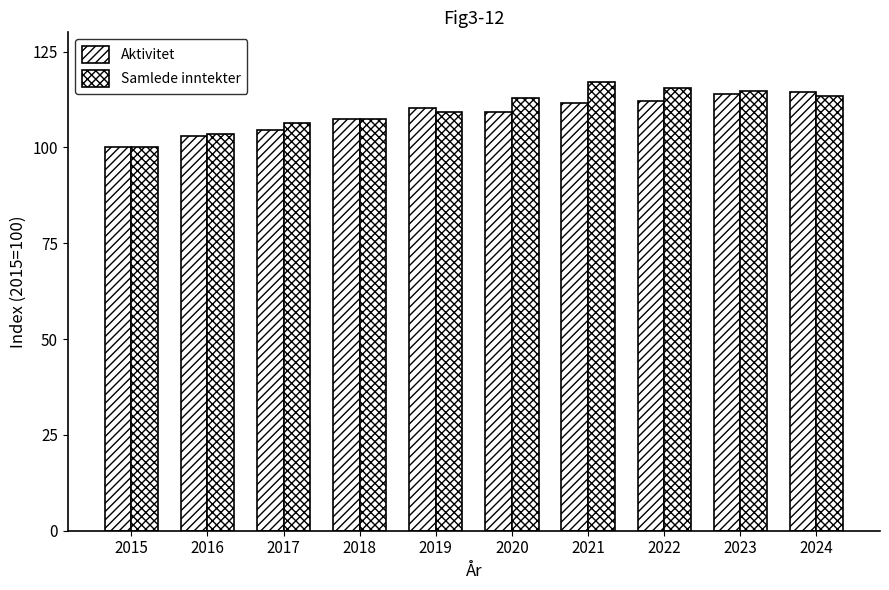

What is the minimum value shown in the chart?

100.0